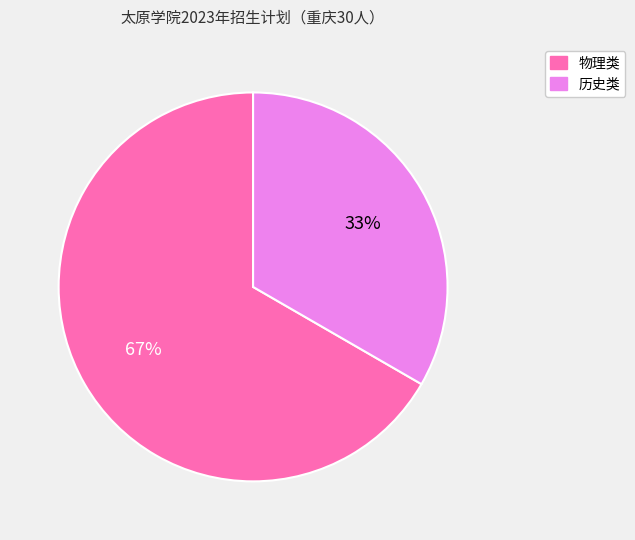

Is there any slice that represents more than half of the pie?

Yes